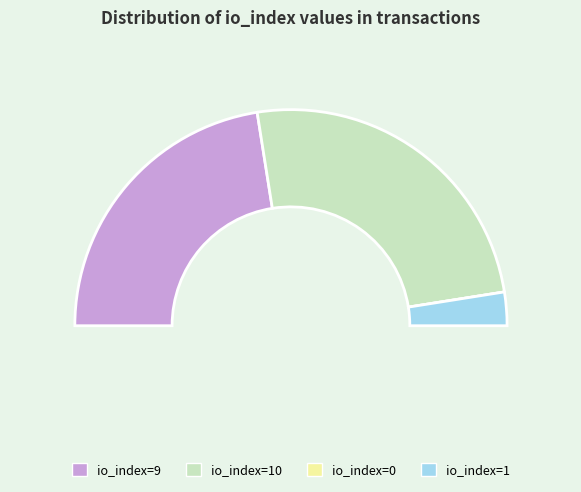

To the nearest percent, what percentage of the pie is io_index=10?

50%